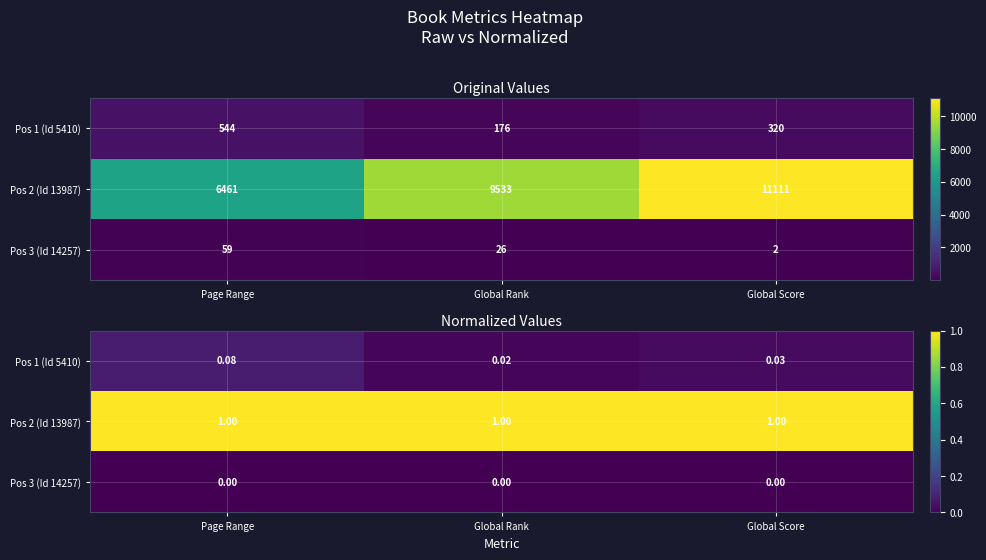

At Global Score, list the series in order from smallest to largest.

Pos 3 (Id 14257), Pos 1 (Id 5410), Pos 2 (Id 13987)